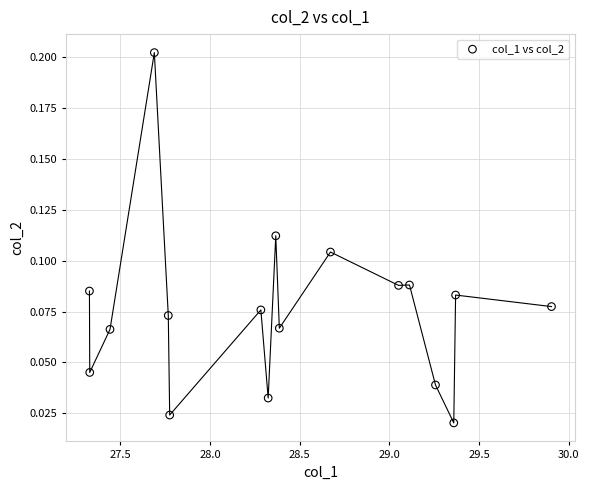

What is the range of X values (max minus min)?

2.6